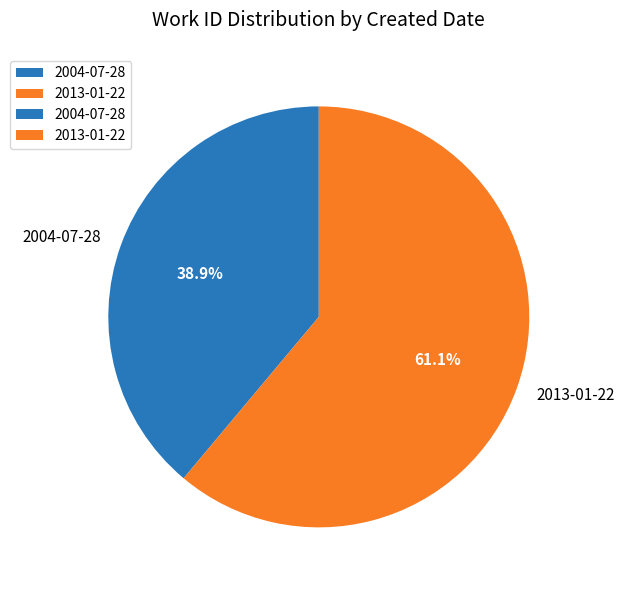

Is it true that 2013-01-22 is 50% of the pie?

False